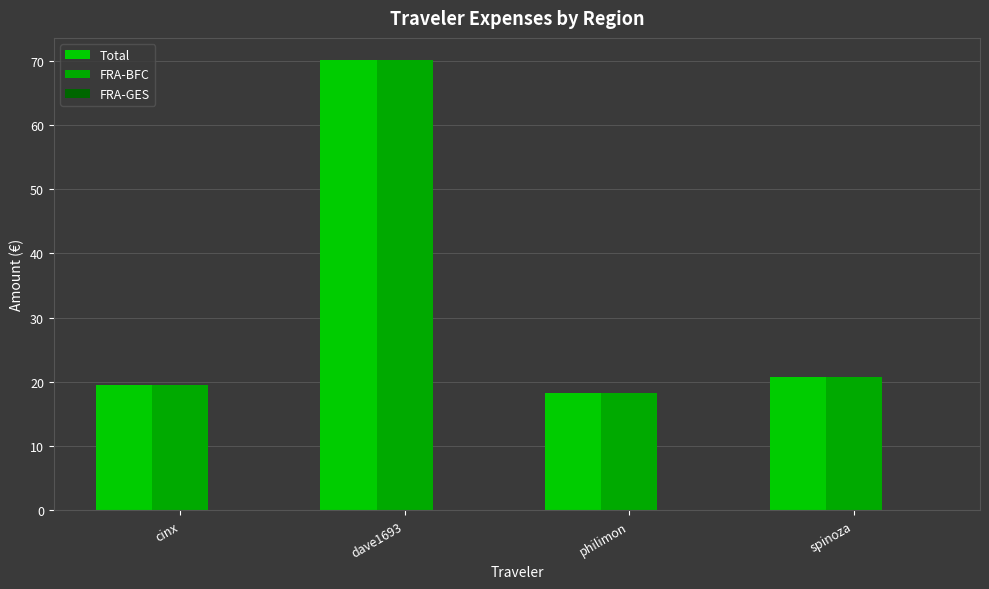

What is the difference between the maximum and minimum values in the Total series?

51.8